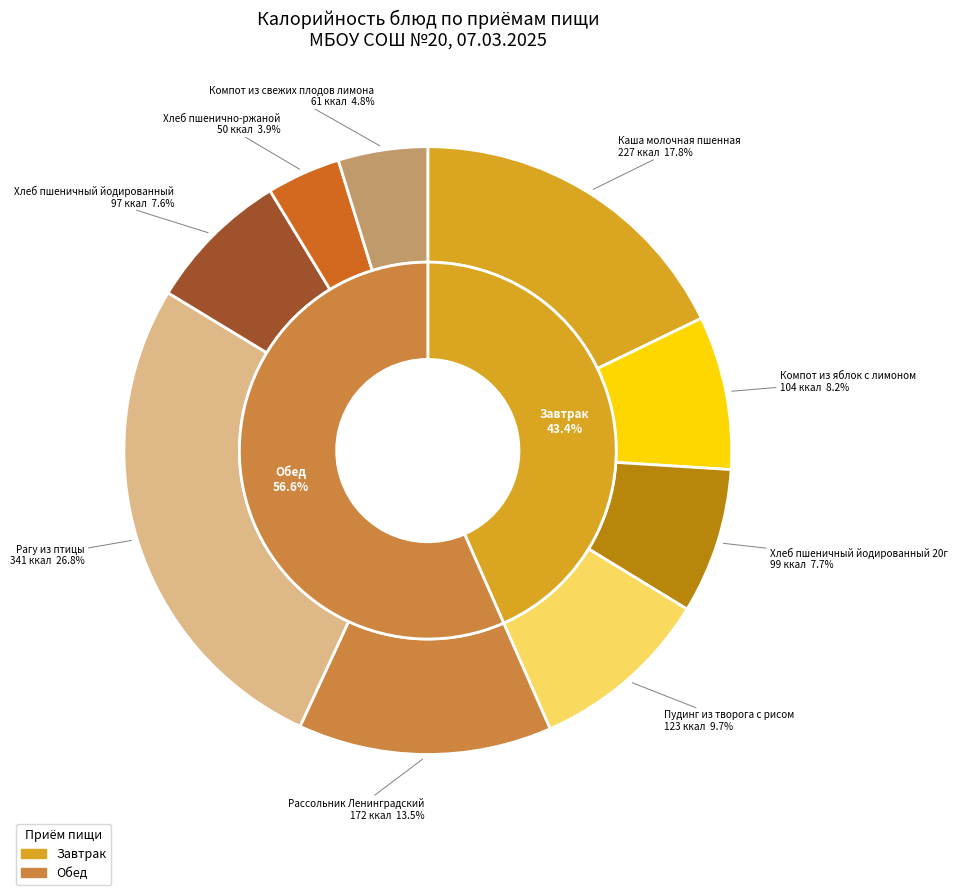

True or false: Хлеб пшеничный йодированный accounts for 1% of the total.

False